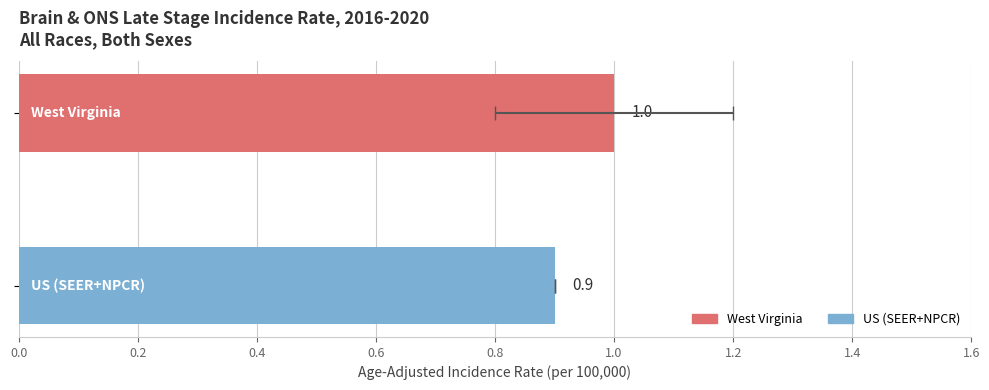

The value at 0.0 is 1.5. True or false?

False